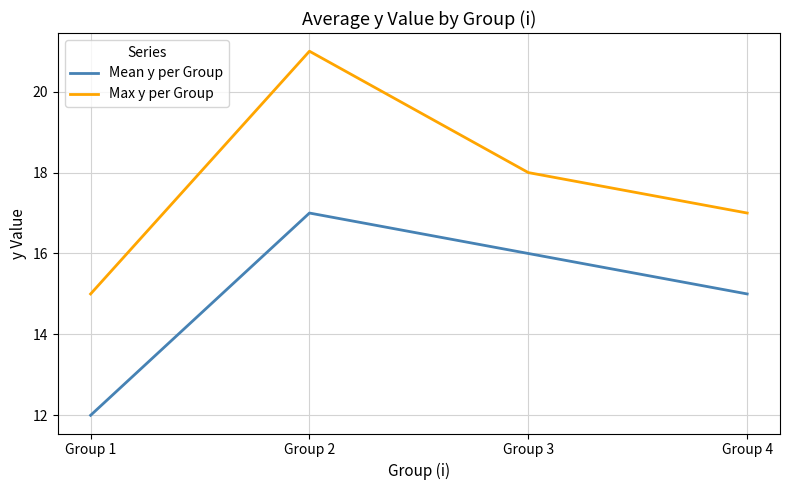

What is the spread (max minus min) of values at Group 3?

2